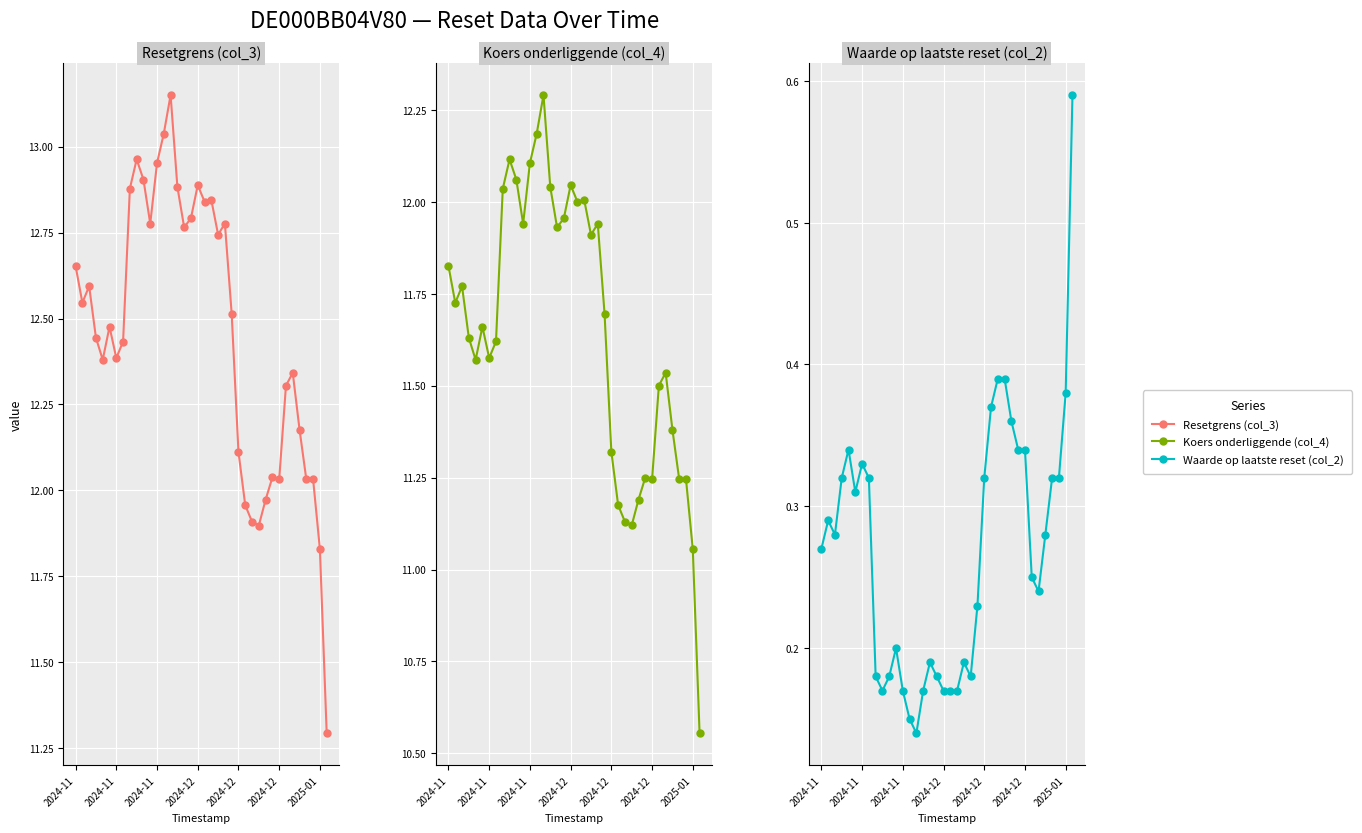

Reading left to right, transcribe all the data shown in this chart.

Resetgrens (col_3): 12.7	12.5	12.6	12.4	12.4	12.5	12.4	12.4	12.9	13.0	12.9	12.8	13.0	13.0	13.2	12.9	12.8	12.8	12.9	12.8	12.8	12.7	12.8	12.5	12.1	12.0	11.9	11.9	12.0	12.0	12.0	12.3	12.3	12.2	12.0	12.0	11.8	11.3
Koers onderliggende (col_4): 11.8	11.7	11.8	11.6	11.6	11.7	11.6	11.6	12.0	12.1	12.1	11.9	12.1	12.2	12.3	12.0	11.9	12.0	12.0	12.0	12.0	11.9	11.9	11.7	11.3	11.2	11.1	11.1	11.2	11.2	11.2	11.5	11.5	11.4	11.2	11.2	11.1	10.6
Waarde op laatste reset (col_2): 0.3	0.3	0.3	0.3	0.3	0.3	0.3	0.3	0.2	0.2	0.2	0.2	0.2	0.1	0.1	0.2	0.2	0.2	0.2	0.2	0.2	0.2	0.2	0.2	0.3	0.4	0.4	0.4	0.4	0.3	0.3	0.2	0.2	0.3	0.3	0.3	0.4	0.6